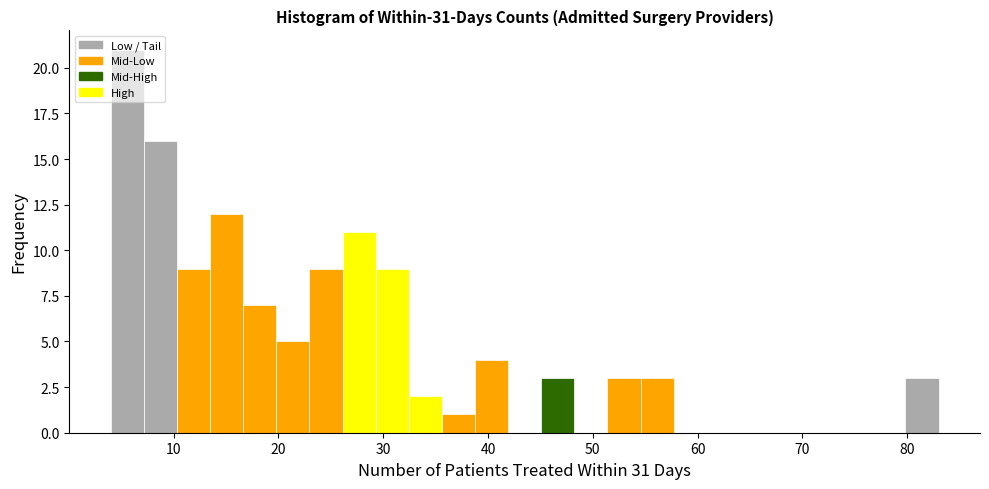

Read against the x-axis, roughly where is the centre of the tallest bar?

6